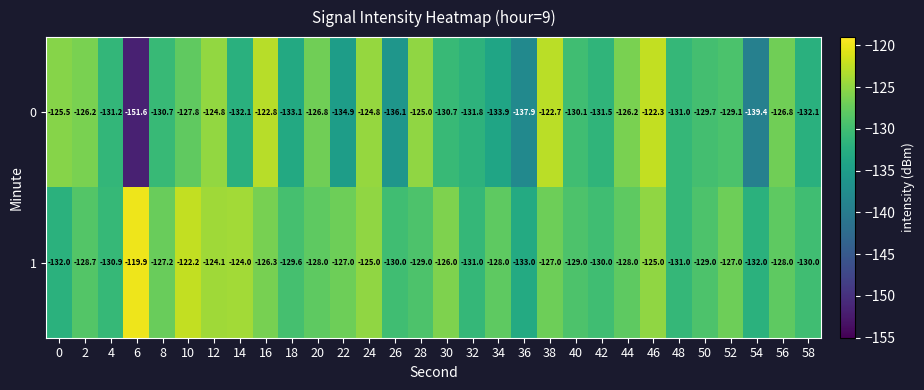

Which series has the widest spread of values?

0